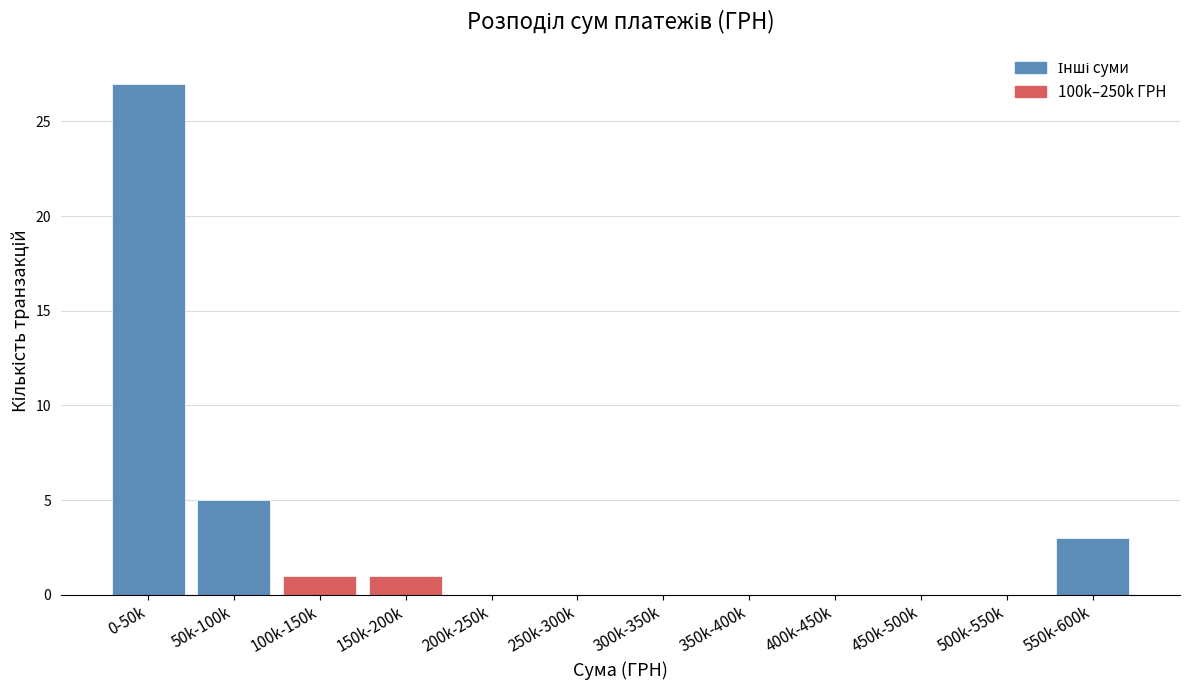

Reading left to right, what are all the values shown in this chart?

0-50k=27	50k-100k=5	100k-150k=1	150k-200k=1	200k-250k=0	250k-300k=0	300k-350k=0	350k-400k=0	400k-450k=0	450k-500k=0	500k-550k=0	550k-600k=3